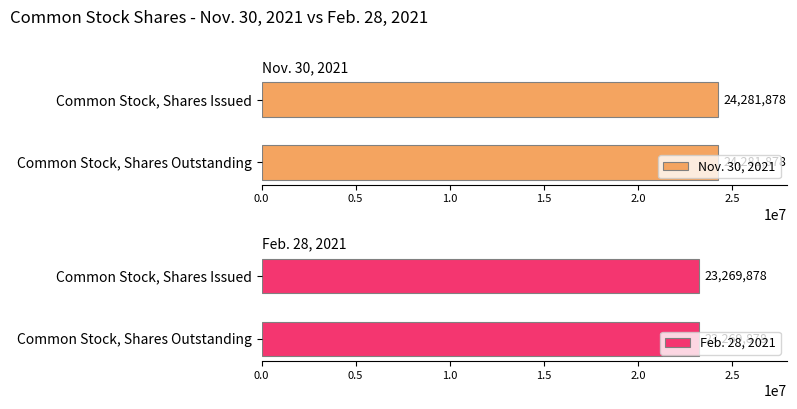

The Feb. 28, 2021 series shows 7274433 at Common Stock, Shares Issued. True or false?

False